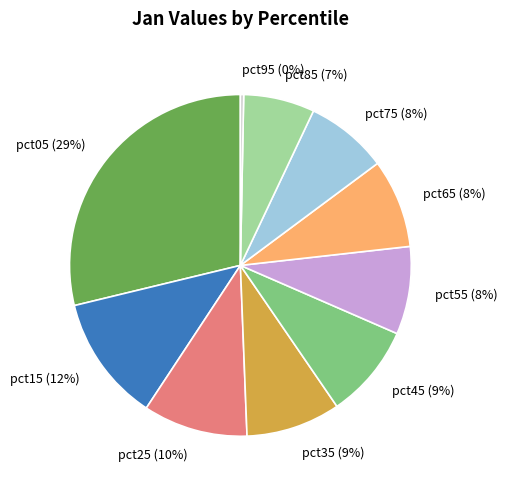

Count the number of slices in the pie.

10